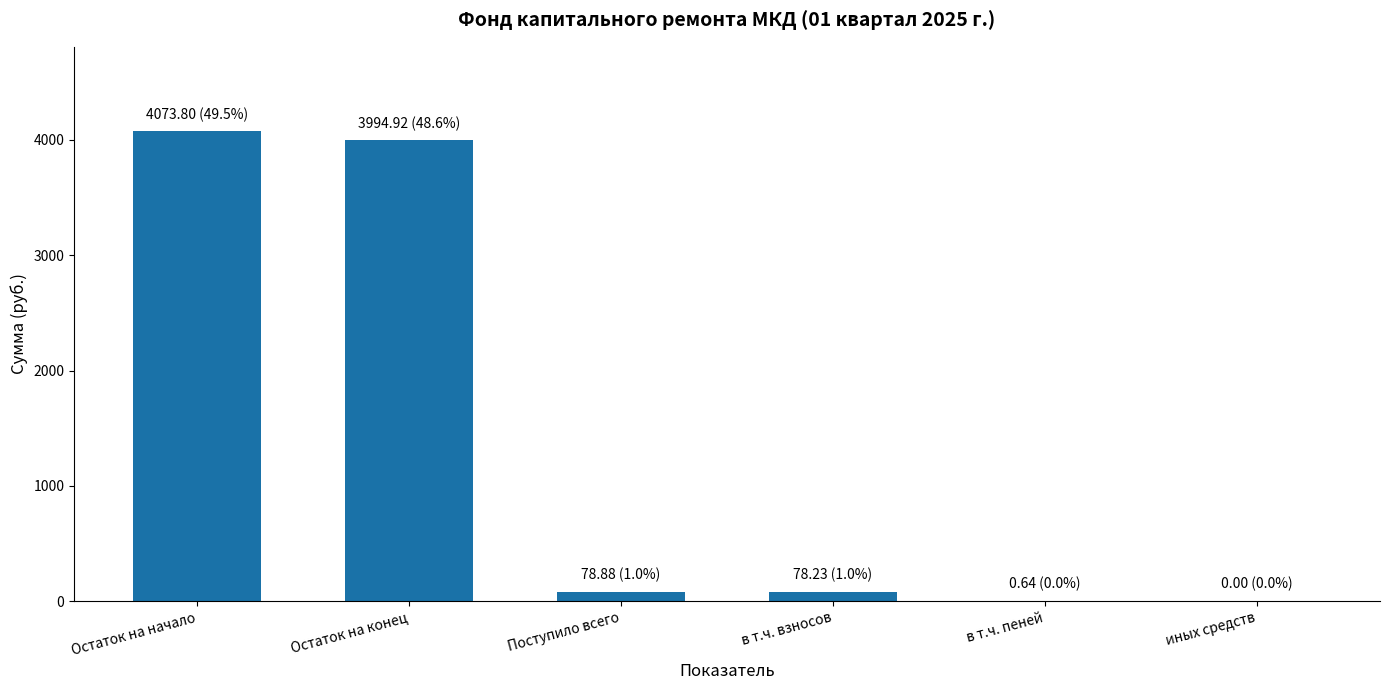

What is the change in value from Остаток на начало to иных средств?

-4073.8